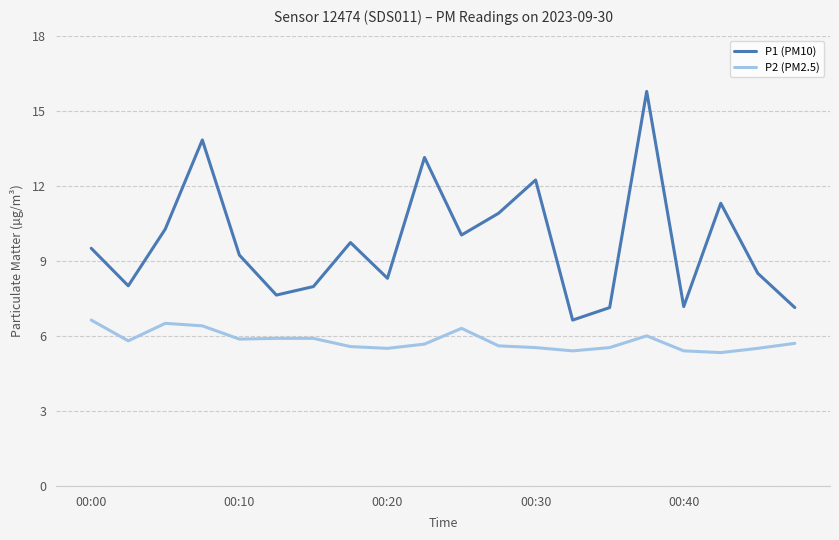

Is this an area chart (filled region under the line)?

No